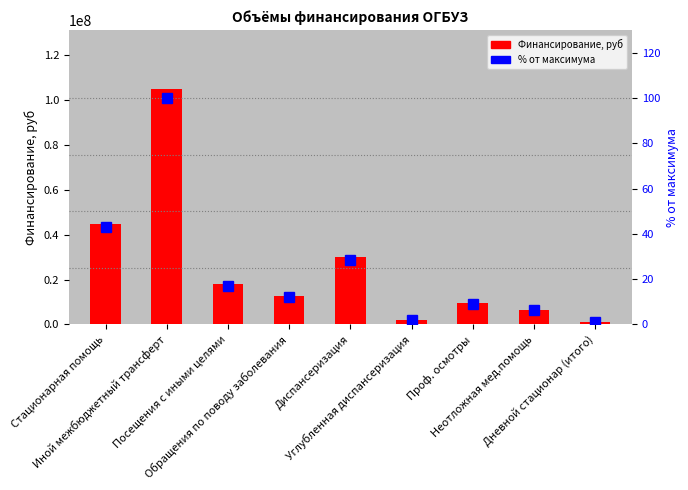

At which label is Финансирование, руб closest to 52978450?

Стационарная помощь